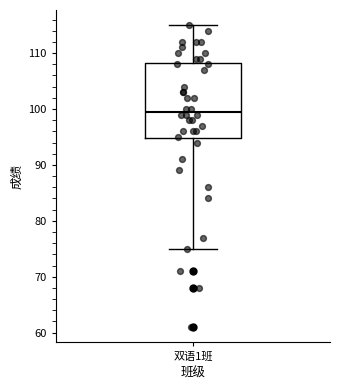

Read this box plot against the y-axis: the position of the median line, the range covered by the box, and the ends of both whiskers. The values are not printed on the chart, so give them approximately, as read against the axis.

median 100, box 95 to 108, whiskers 75 to 115